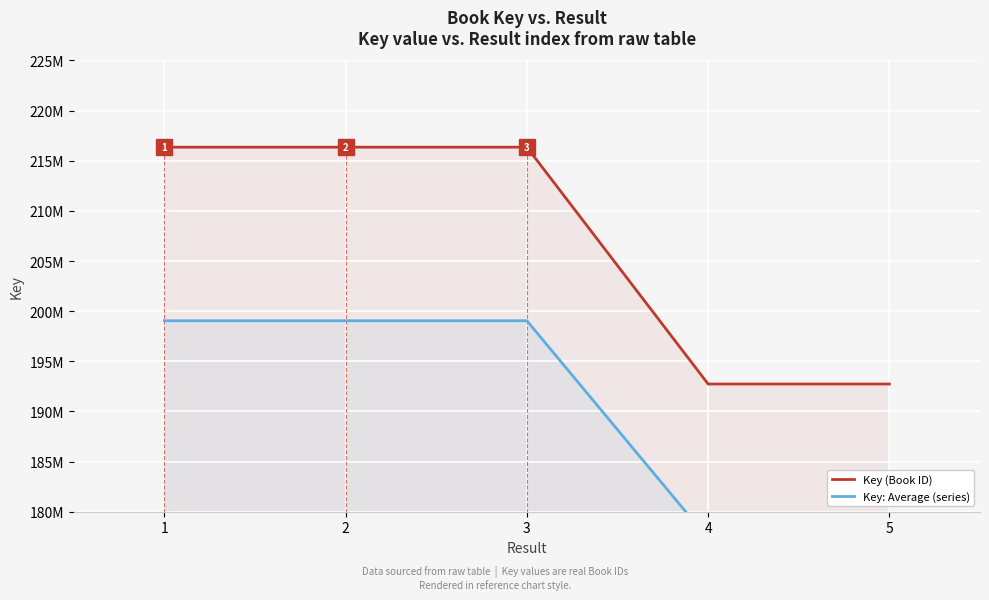

What is the value of the Key: Average (series) point at the 3rd from the left?

199045004.7